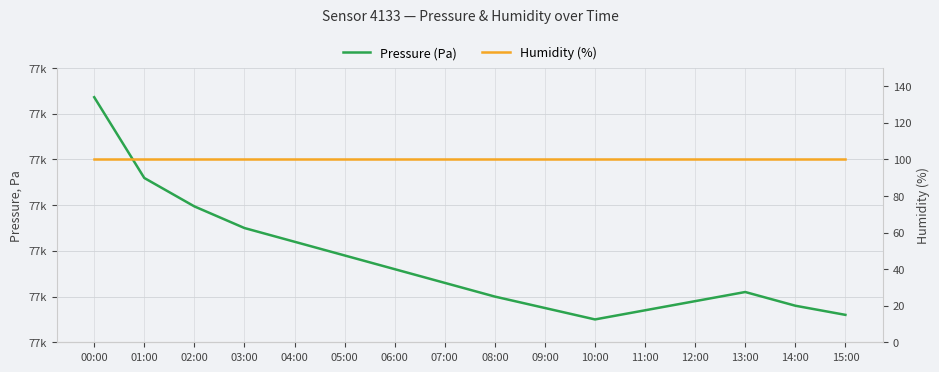

At which label is Humidity (%) closest to 100?

00:00